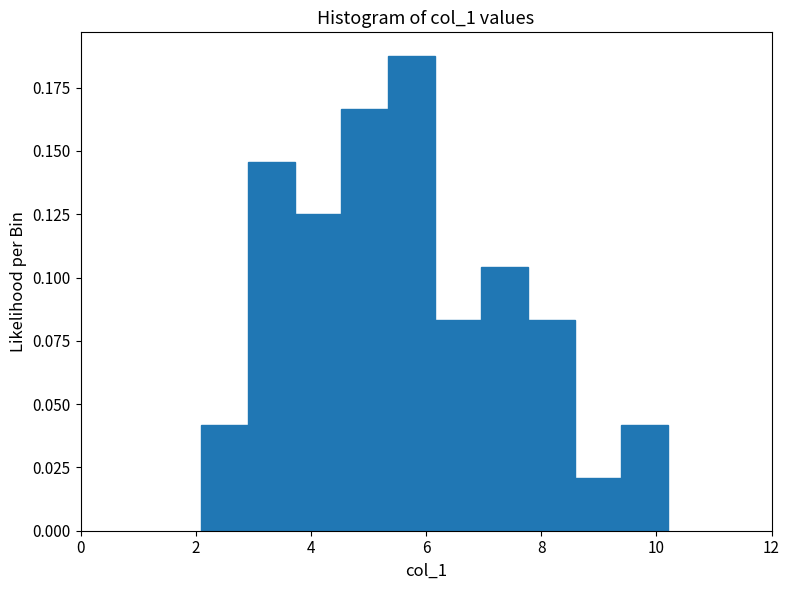

What is the height of the bar covering 8.6 to 9.4 on the x-axis? Neither the bar edges nor the heights are printed on the chart, so give them approximately, as read against the axes.

0.020